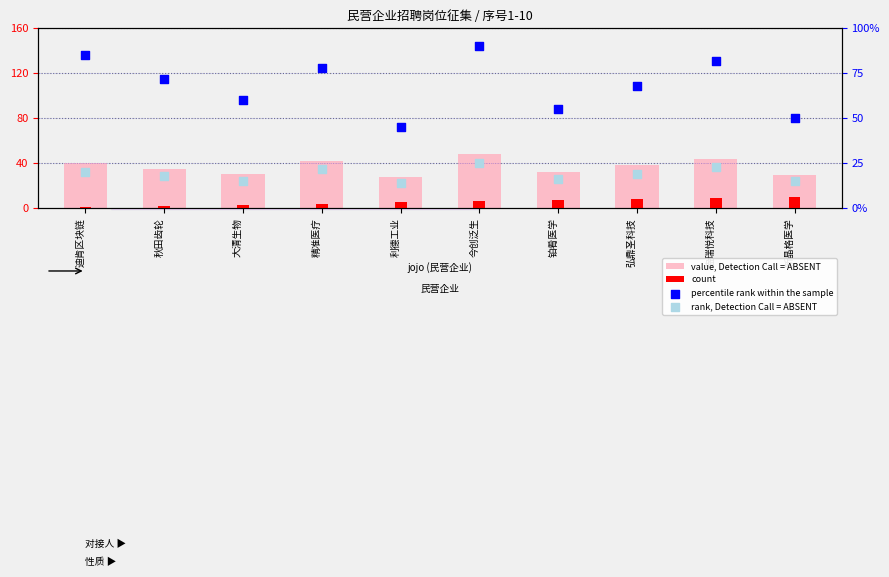

What is the total value across all series at 弘鼎圣科技?

133